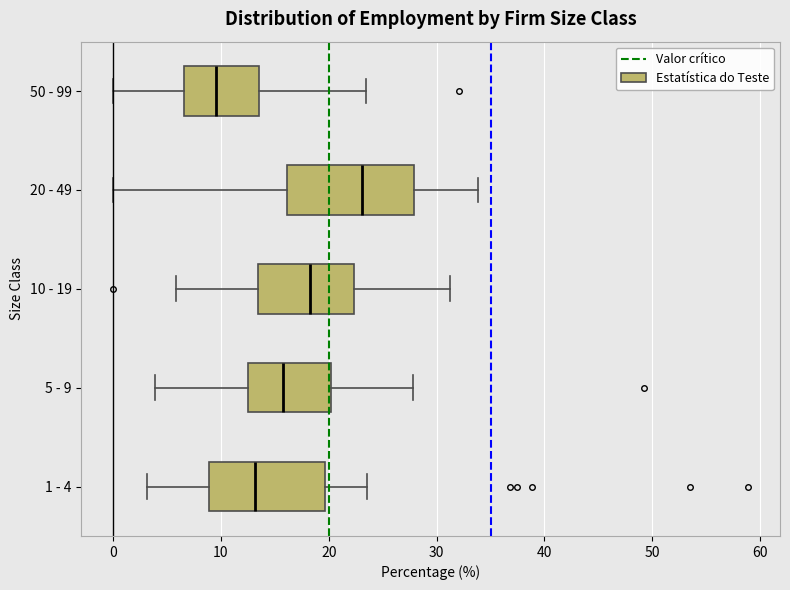

Reading bottom to top, transcribe this box plot: for each box, give where its median line is, the range the box spans, and where its two whiskers end, as read against the x-axis. The values are not printed on the chart, so give them approximately, as read against the axis.

1 - 4: median 13, box 9 to 20, whiskers 3 to 24
5 - 9: median 16, box 13 to 20, whiskers 4 to 28
10 - 19: median 18, box 13 to 22, whiskers 6 to 31
20 - 49: median 23, box 16 to 28, whiskers 0 to 34
50 - 99: median 10, box 7 to 14, whiskers 0 to 23